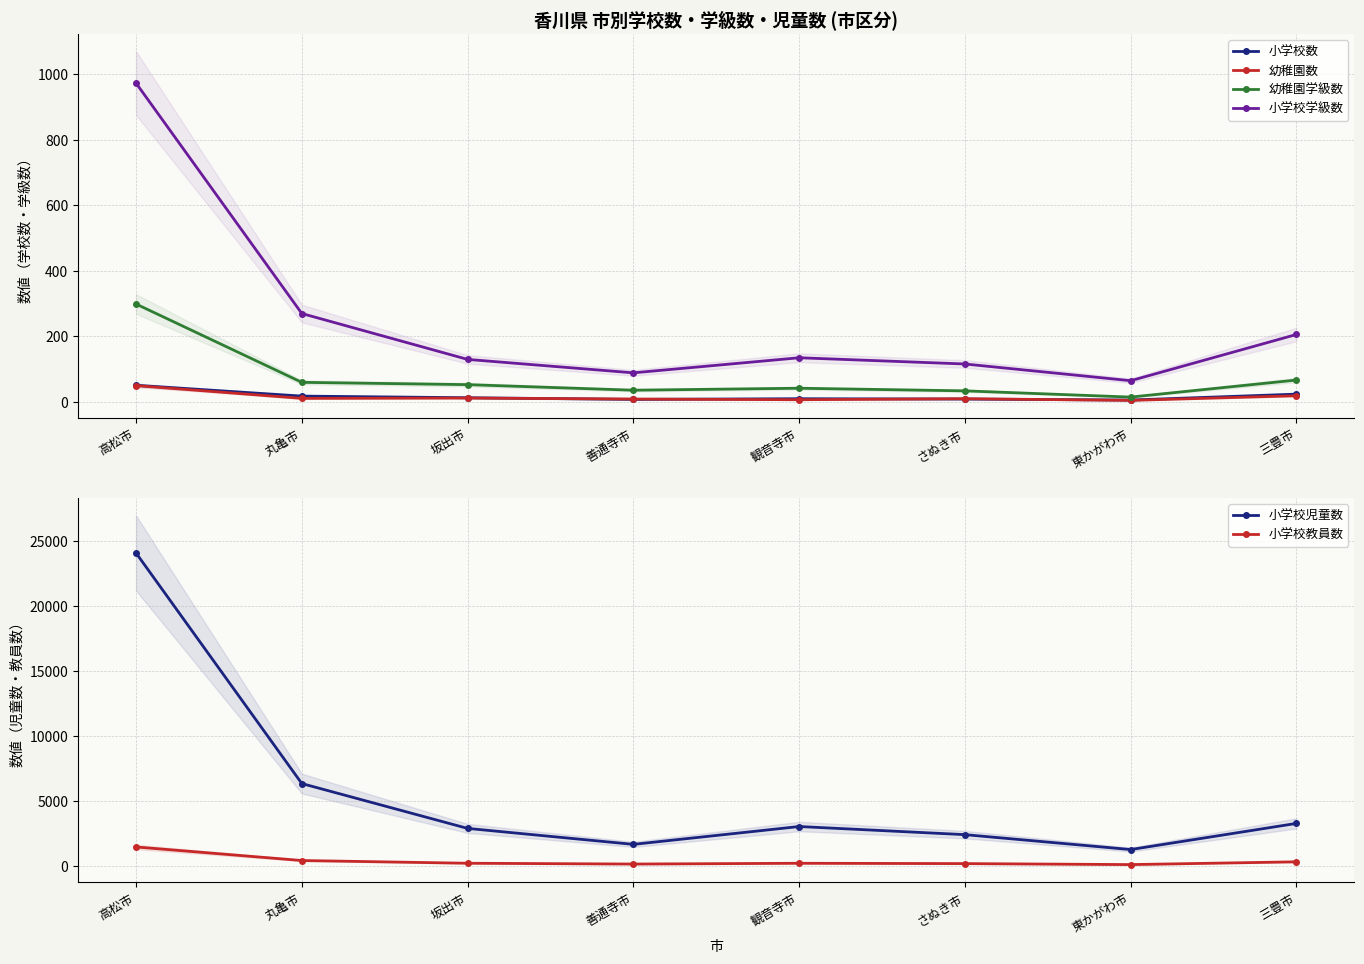

Is the value of 幼稚園学級数 at さぬき市 greater than the value of 小学校教員数 at 善通寺市?

No